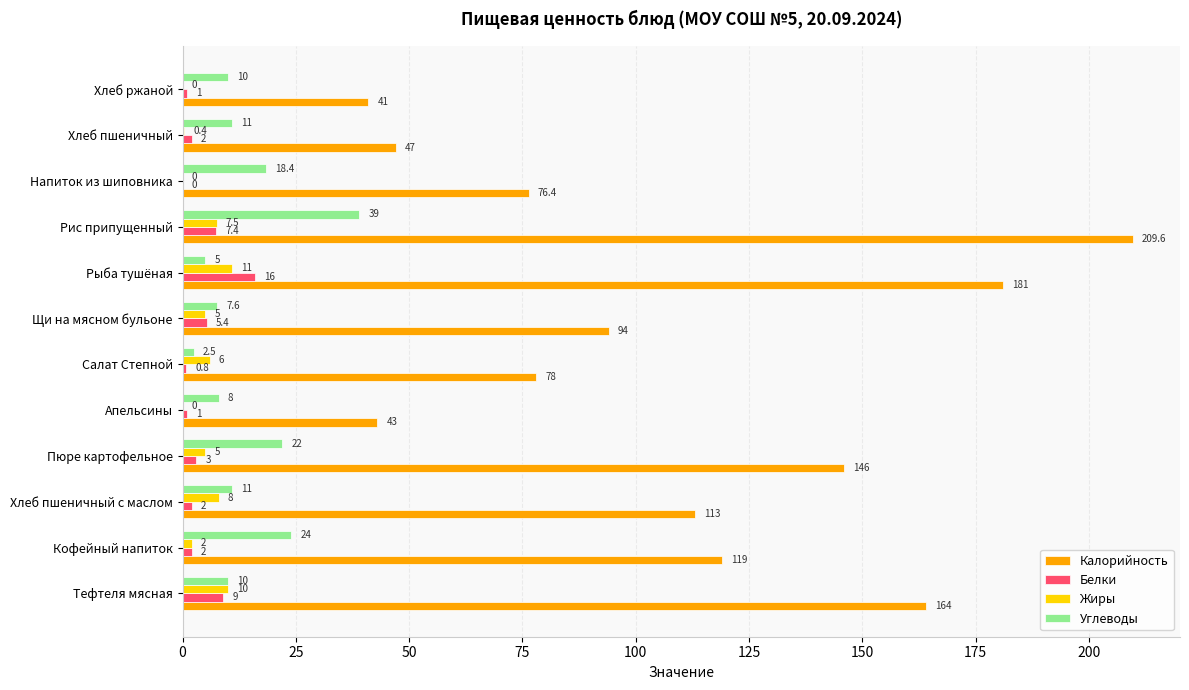

Which series has the largest total across all categories?

Калорийность